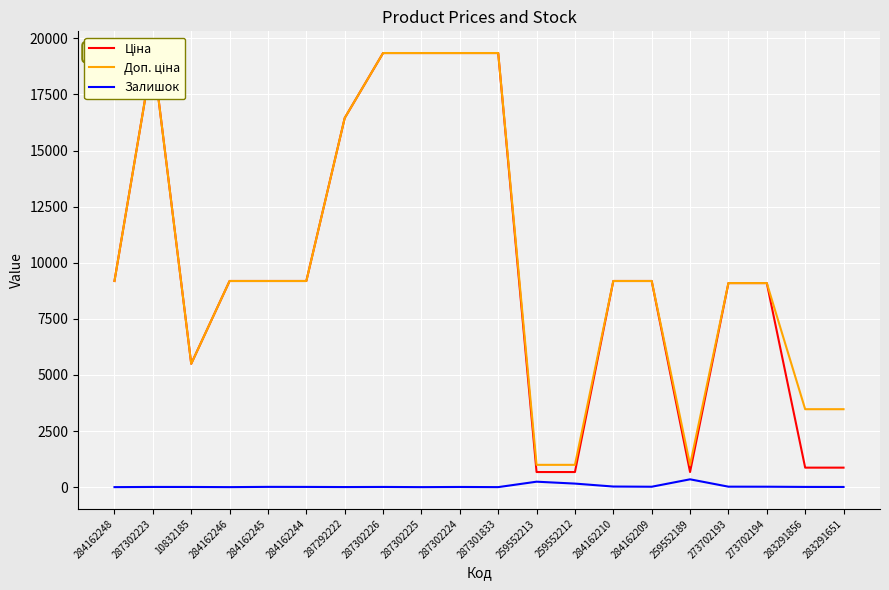

How many data points in Ціна are above 9185?

12